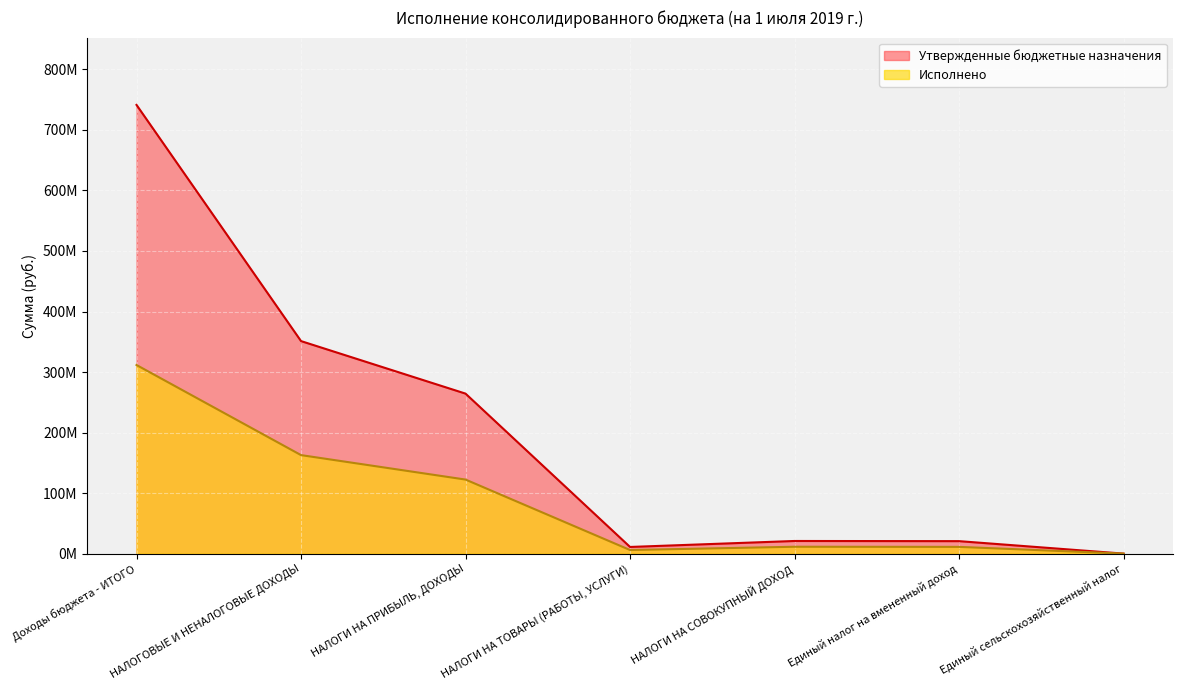

List the series in order of their overall mean, lowest first.

Исполнено, Утвержденные бюджетные назначения